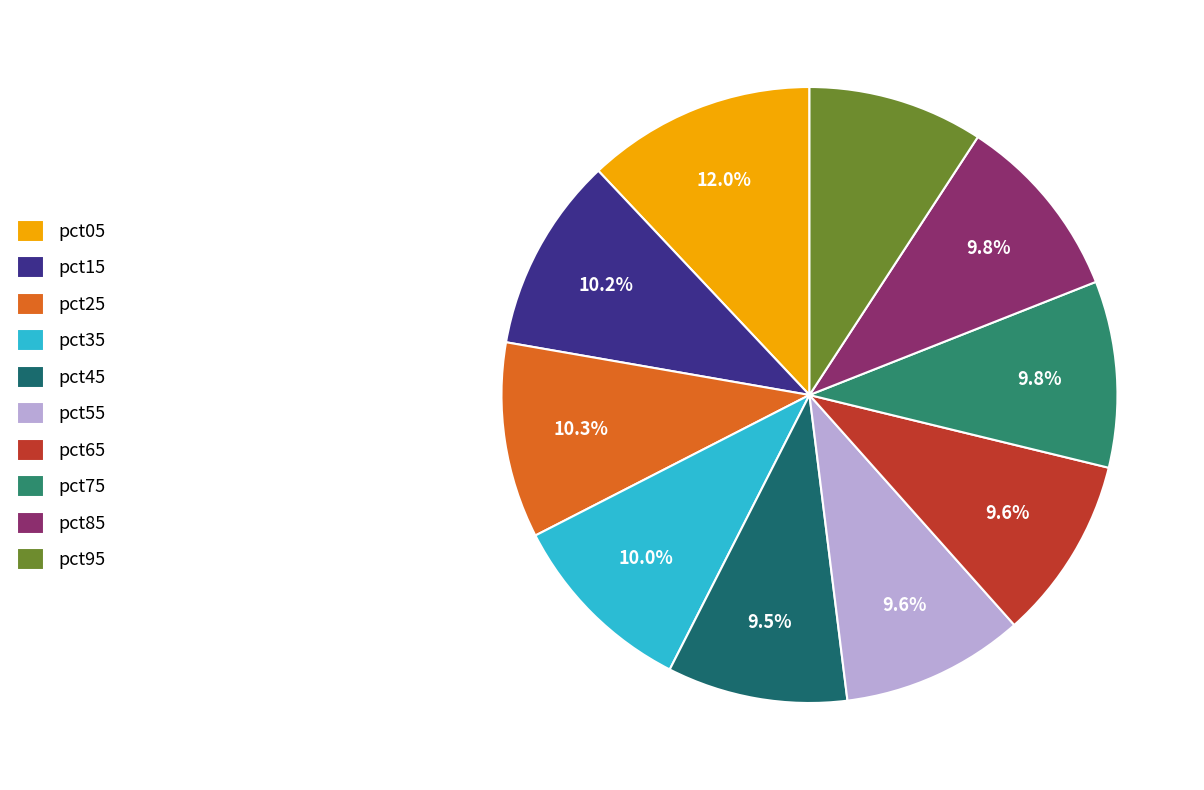

How many slices are in this pie chart?

10